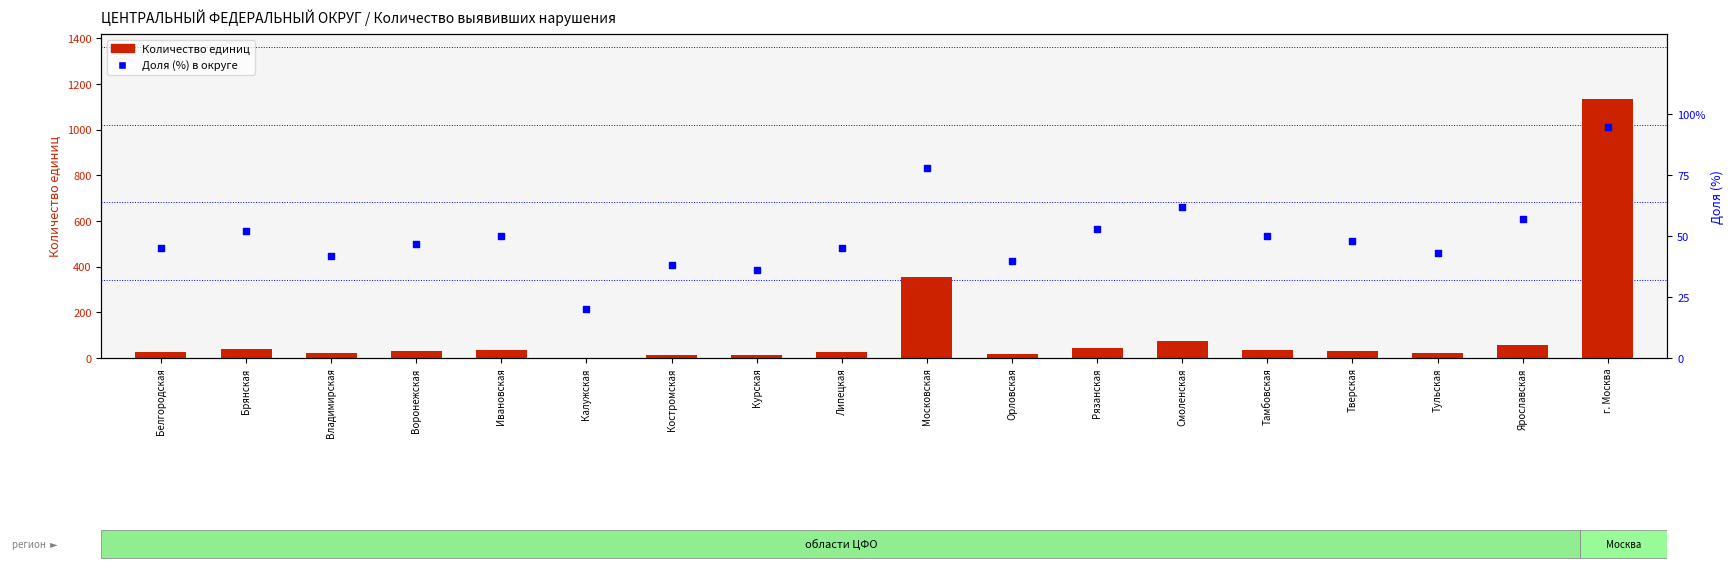

What is the total value across all series at Тульская?

65